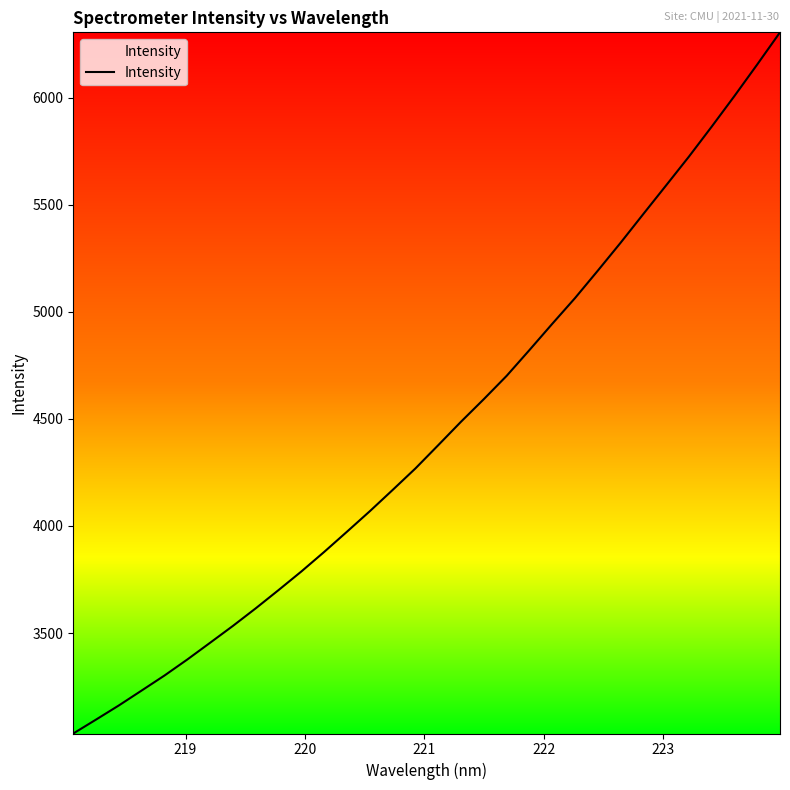

What is the minimum value shown in the chart?

3031.2